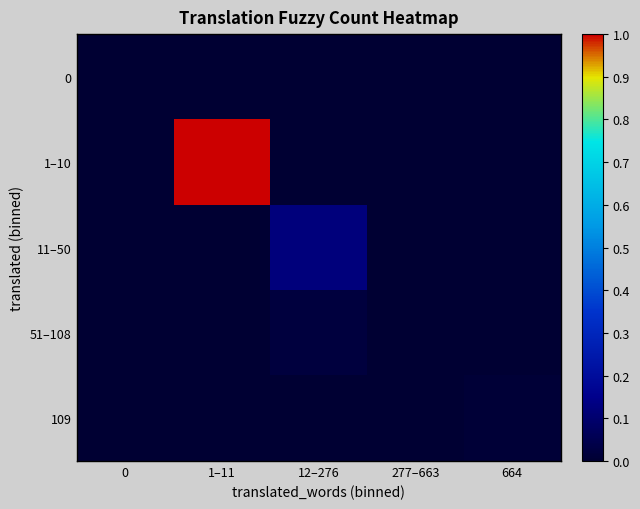

At which category does the chart reach its minimum across all series?

1–11